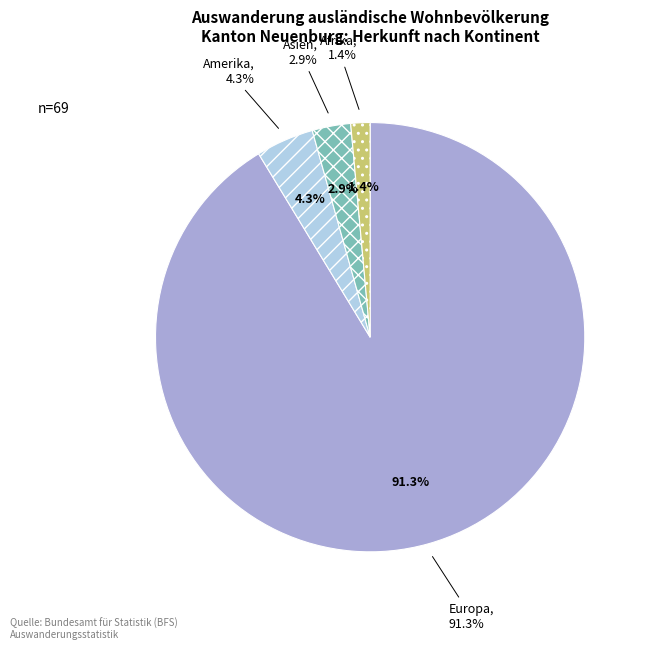

Which has a higher value, Afrika or Europa?

Europa